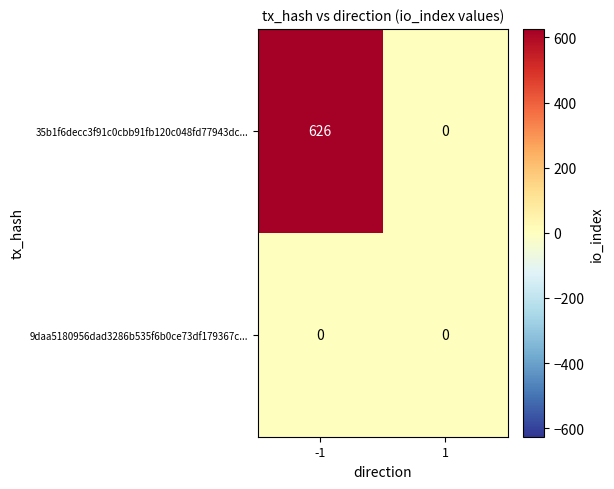

At -1, list the series in order from largest to smallest.

35b1f6decc3f91c0cbb91fb120c048fd77943dc..., 9daa5180956dad3286b535f6b0ce73df179367c...